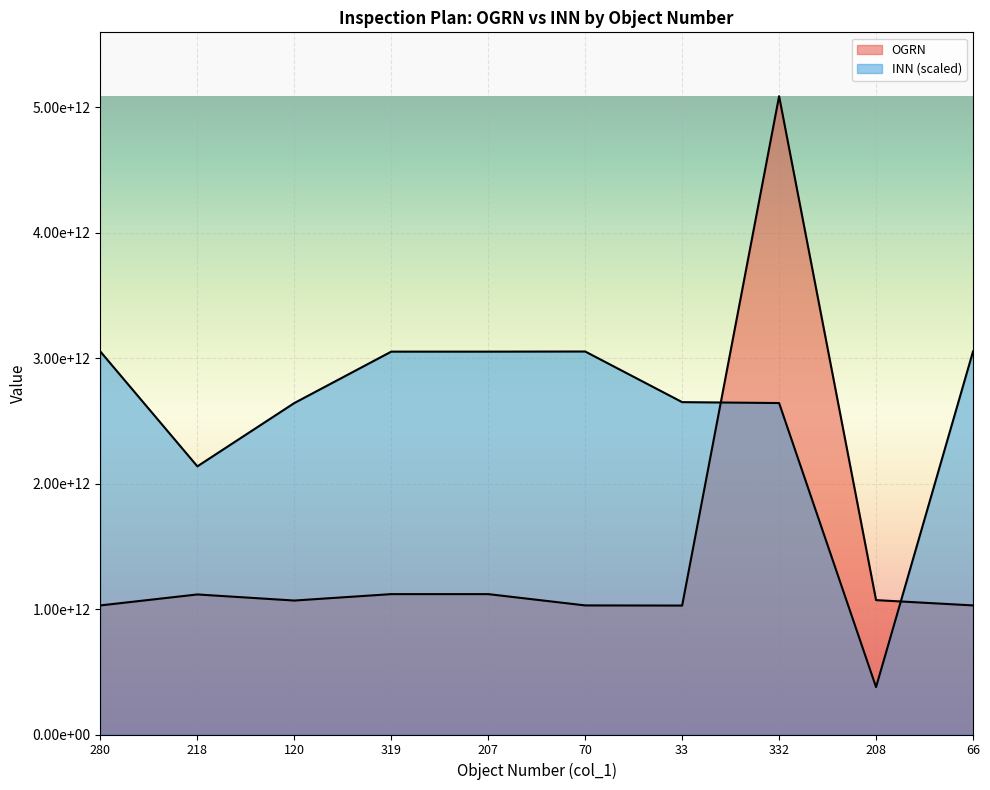

Which series ends up on top after the final intersection of OGRN and INN?

INN